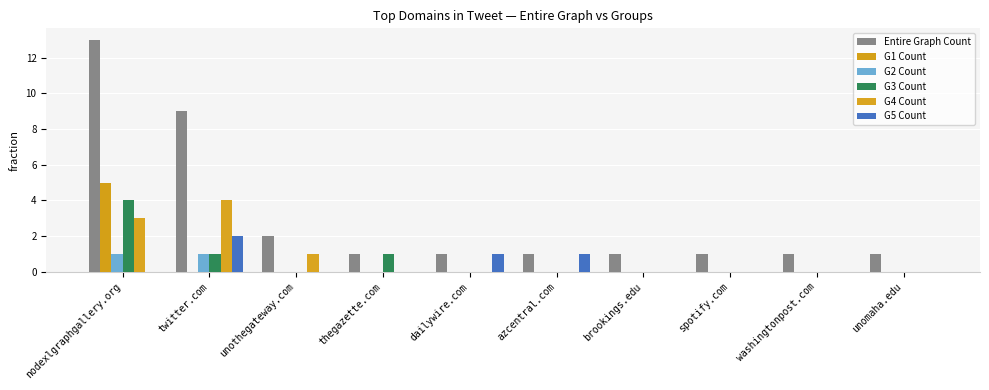

List the labels in order of G5 Count value, smallest first.

nodexlgraphgallery.org, unothegateway.com, thegazette.com, brookings.edu, spotify.com, washingtonpost.com, unomaha.edu, dailywire.com, azcentral.com, twitter.com